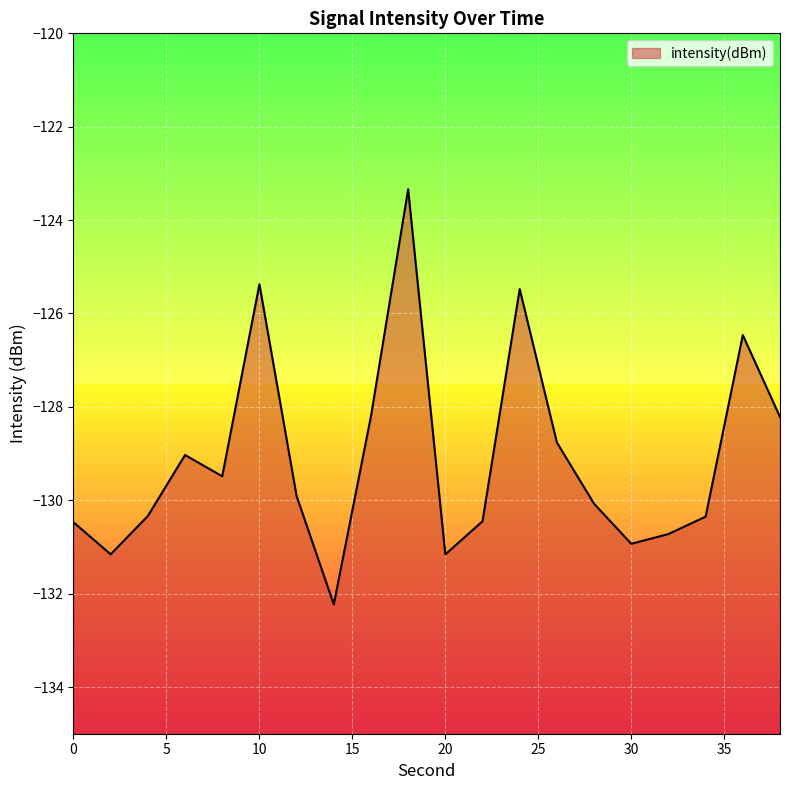

List the labels in order of value, smallest first.

14, 20, 2, 30, 32, 0, 22, 34, 4, 28, 12, 8, 6, 26, 38, 16, 36, 24, 10, 18